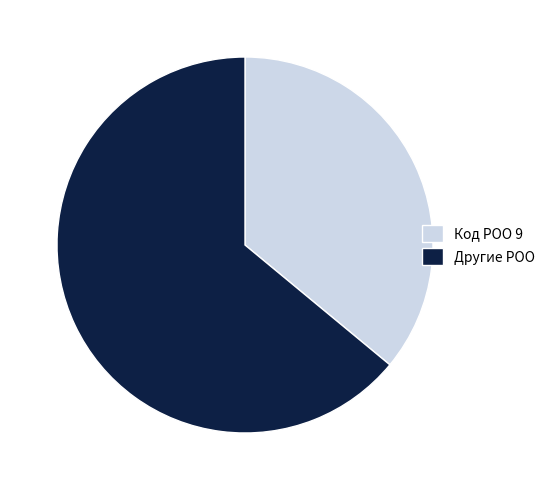

Which slice is the largest?

Другие РОО